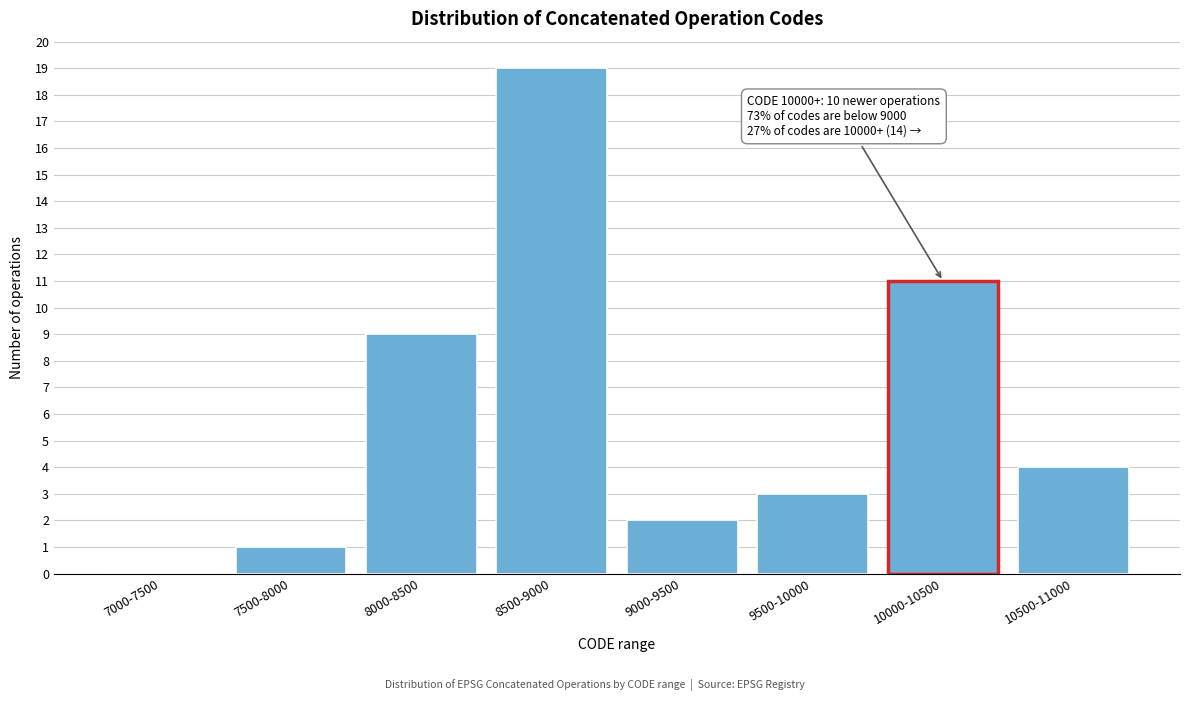

Reading left to right, what are all the values shown in this chart?

7000-7500=0	7500-8000=1	8000-8500=9	8500-9000=19	9000-9500=2	9500-10000=3	10000-10500=11	10500-11000=4